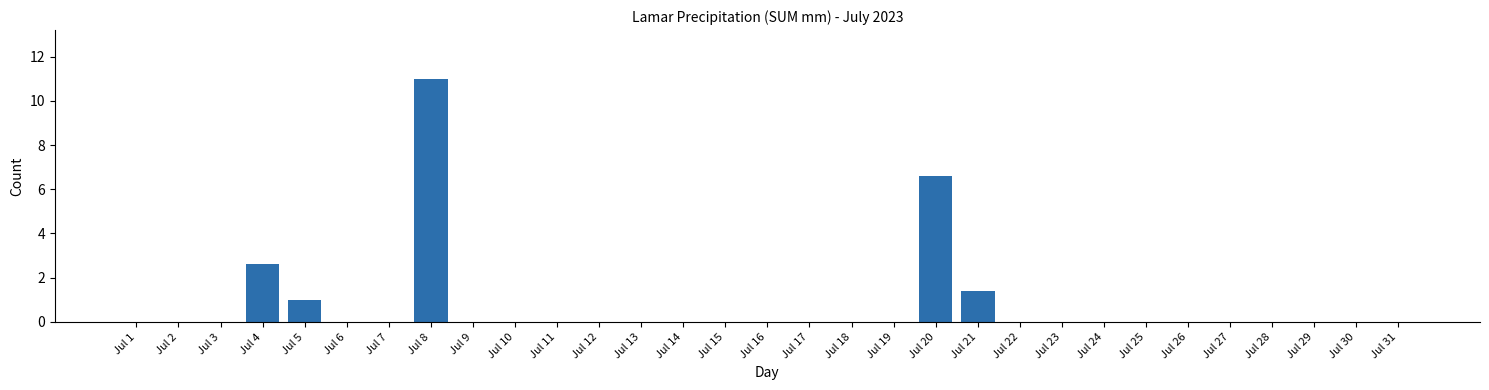

Where is the data nearest to the value 5?

Jul 20